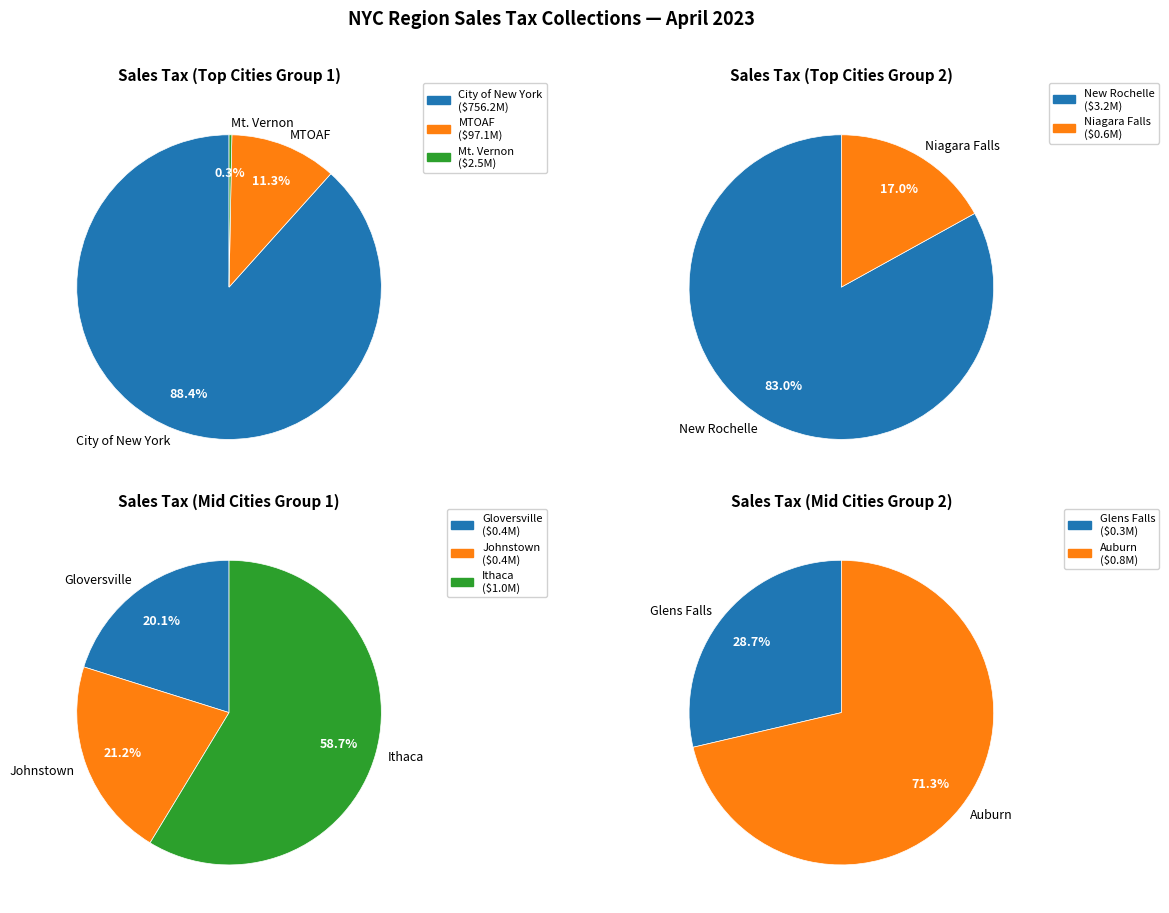

Rank the categories by value from highest to lowest.

City of New York, MTOAF, New Rochelle, Mt. Vernon, Ithaca, Auburn, Niagara Falls, Johnstown, Gloversville, Glens Falls